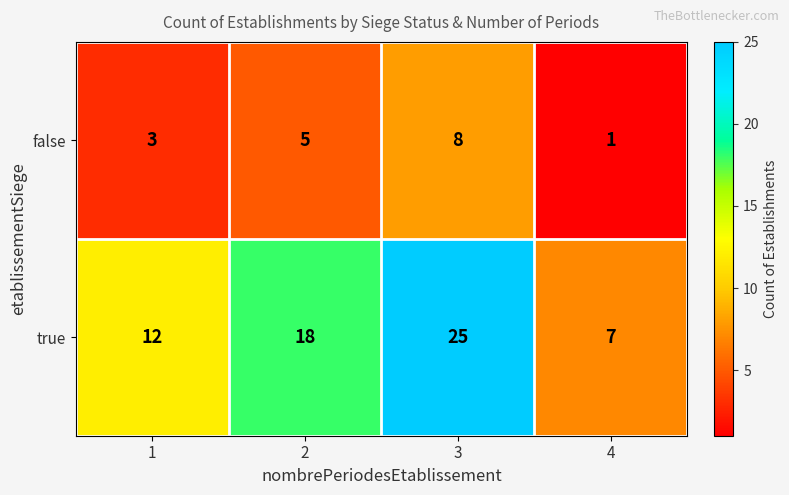

How many false values are between 3 and 8?

3